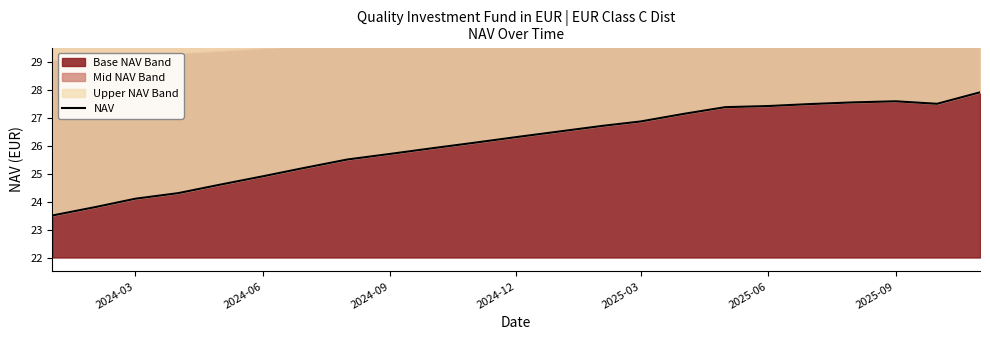

What is the value of the 11th point from the left?

26.1